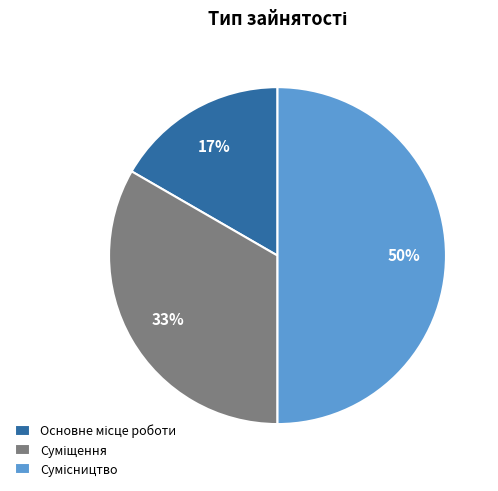

To the nearest percent, what is the difference between the largest and smallest slice percentages?

33%